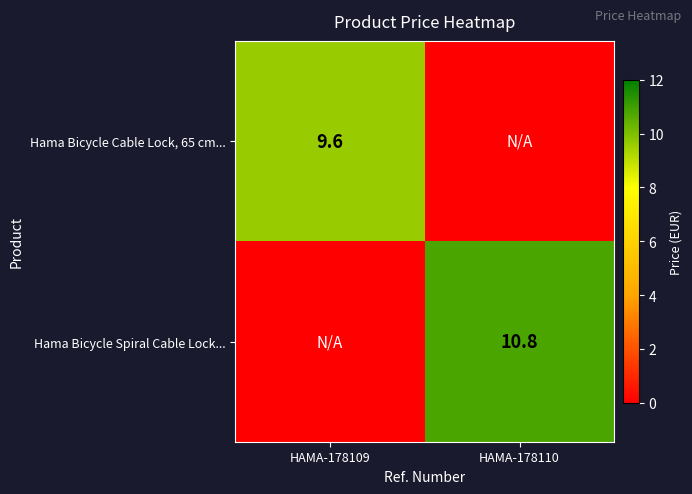

The value of Hama Bicycle Spiral Cable Lock... at HAMA-178110 is 19.0. True or false?

False